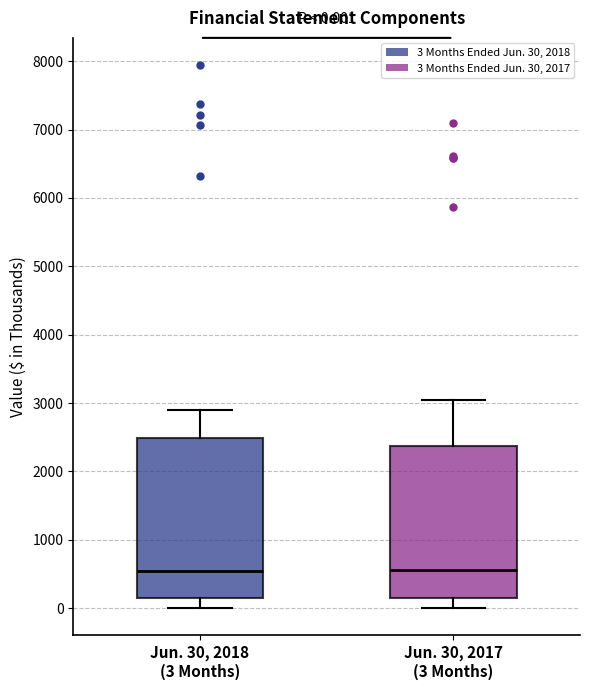

Comparing the boxes themselves (not the whiskers), which one is the tallest?

Jun. 30, 2018 (3 Months)